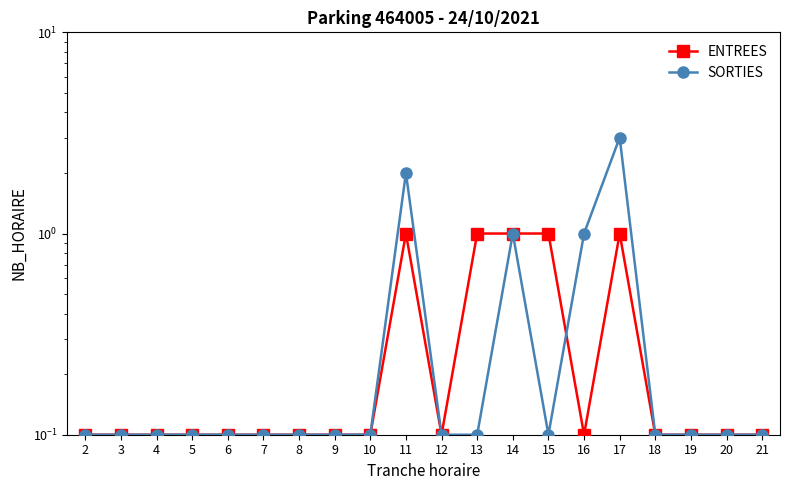

The ENTREES series shows 0.1 at 6. True or false?

True